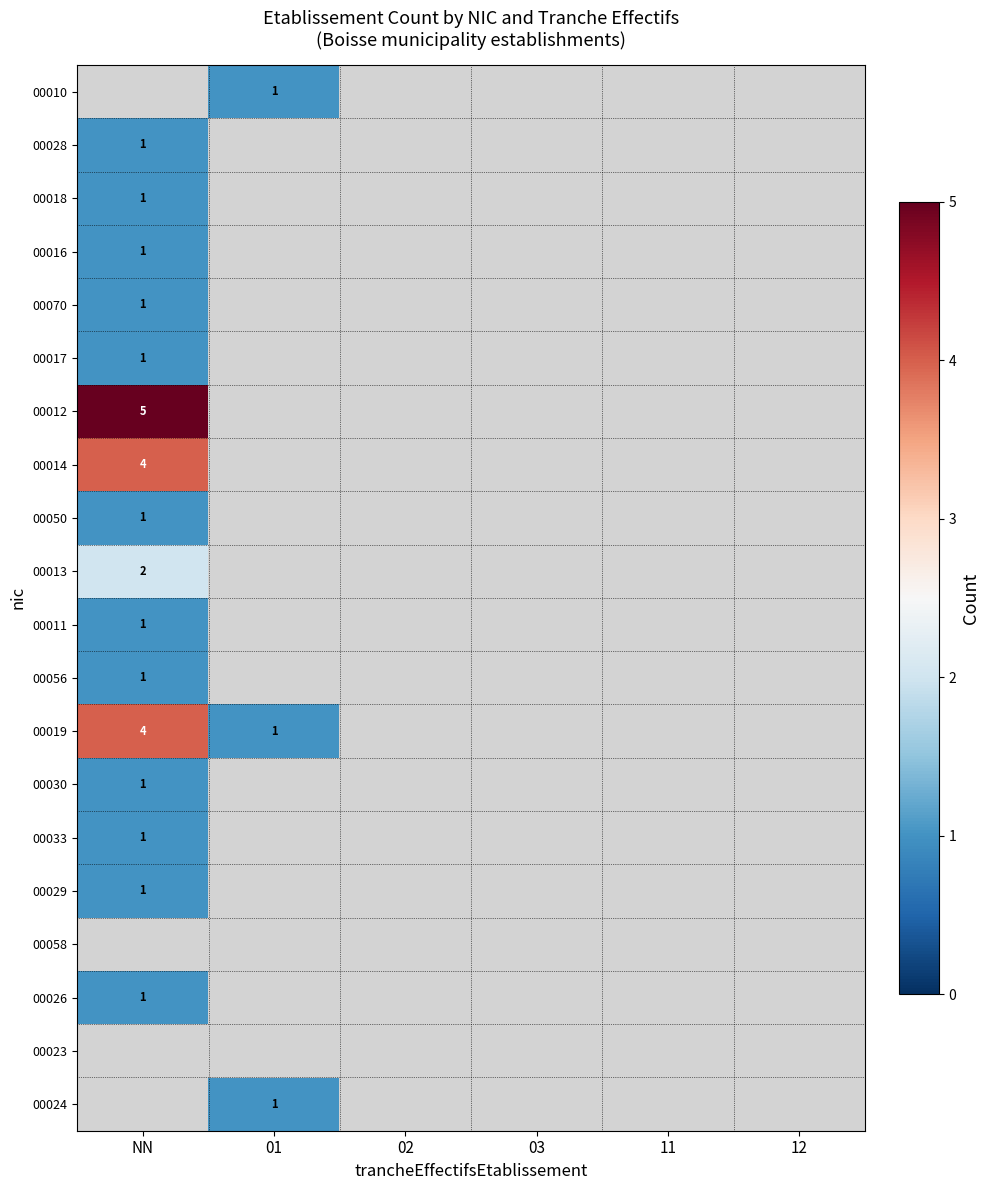

List the labels in order of 00013 value, largest first.

NN, 01, 02, 03, 11, 12